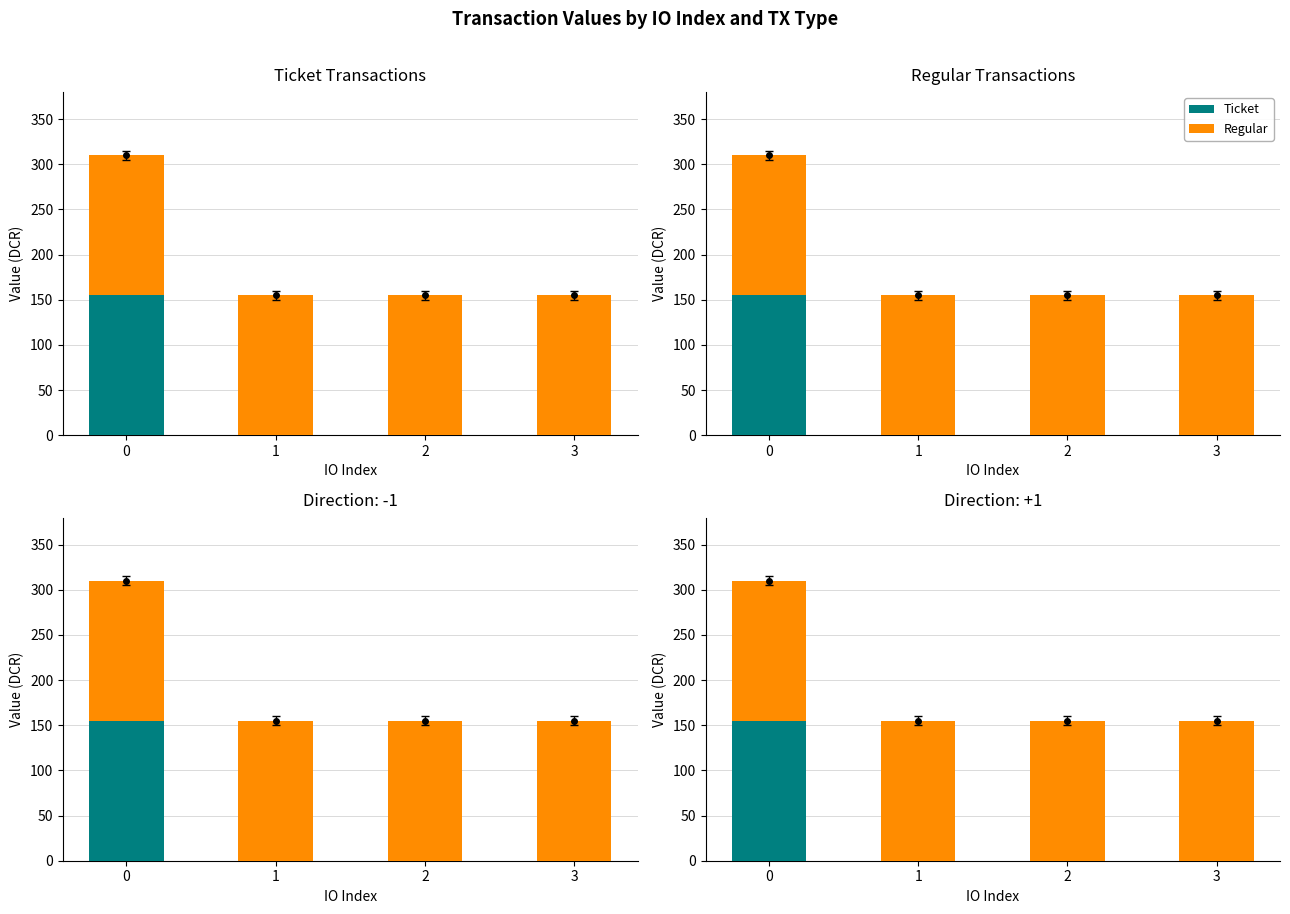

List the series in order of their overall mean, highest first.

Regular, Ticket